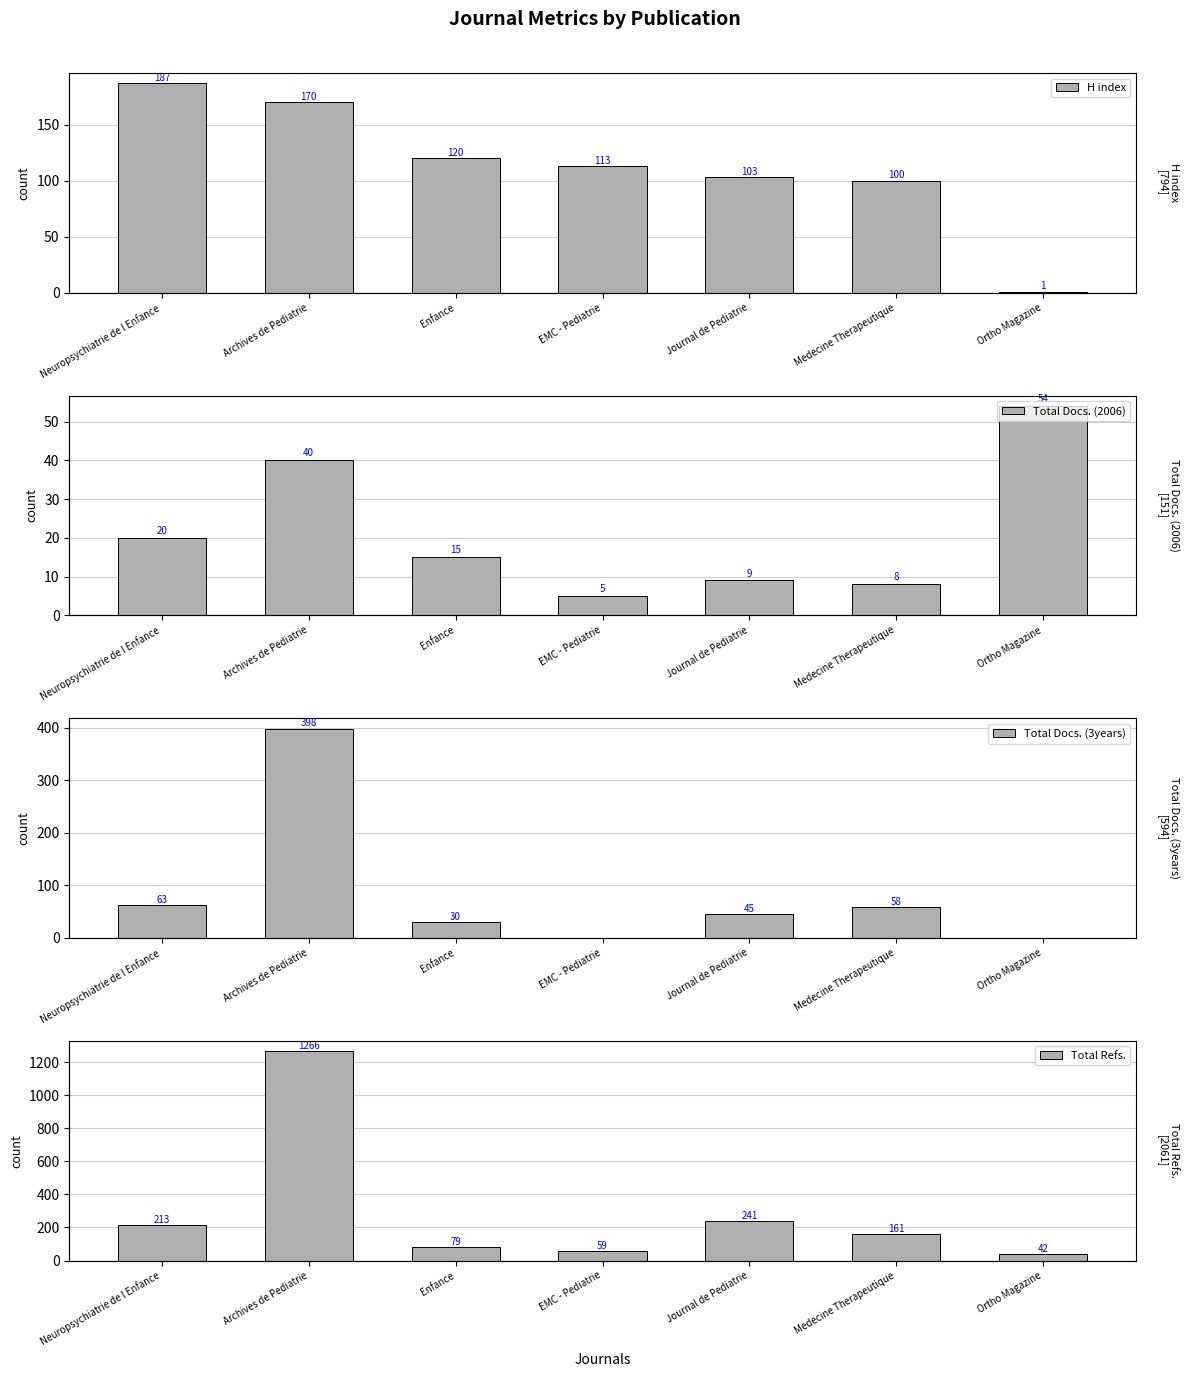

At how many categories does at least one series exceed 1265?

1